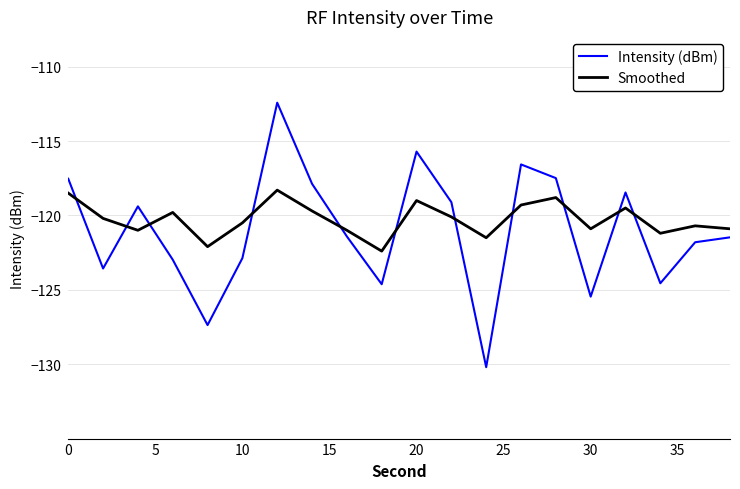

List the series in order of their overall mean, highest first.

Smoothed, Intensity (dBm)